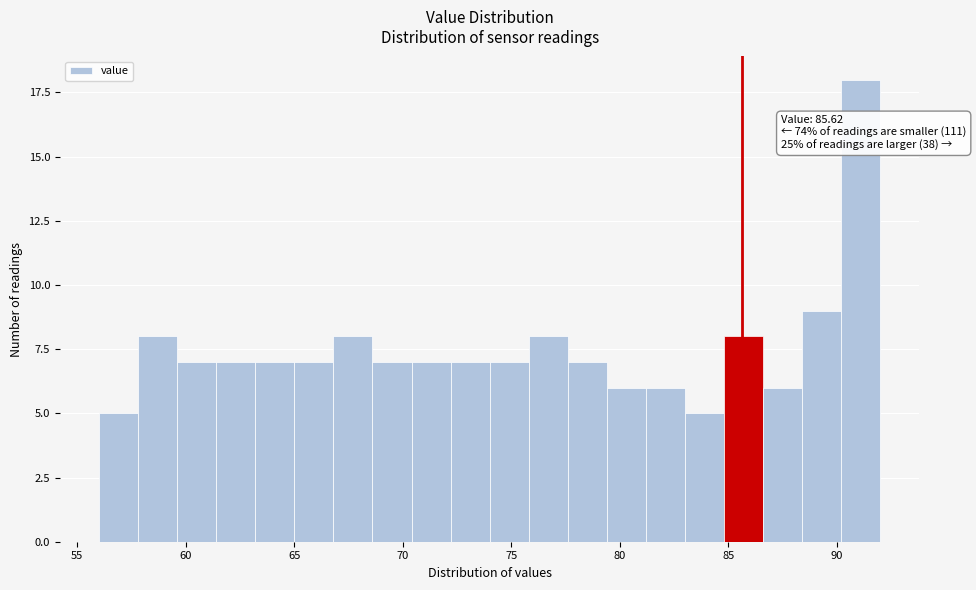

Read against the x-axis, roughly where is the centre of the tallest bar?

91.0